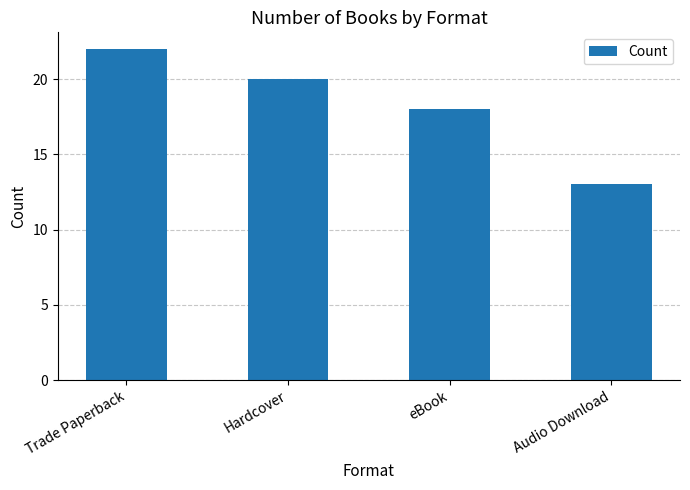

Reading right to left, extract all data points from this chart.

Audio Download=13	eBook=18	Hardcover=20	Trade Paperback=22